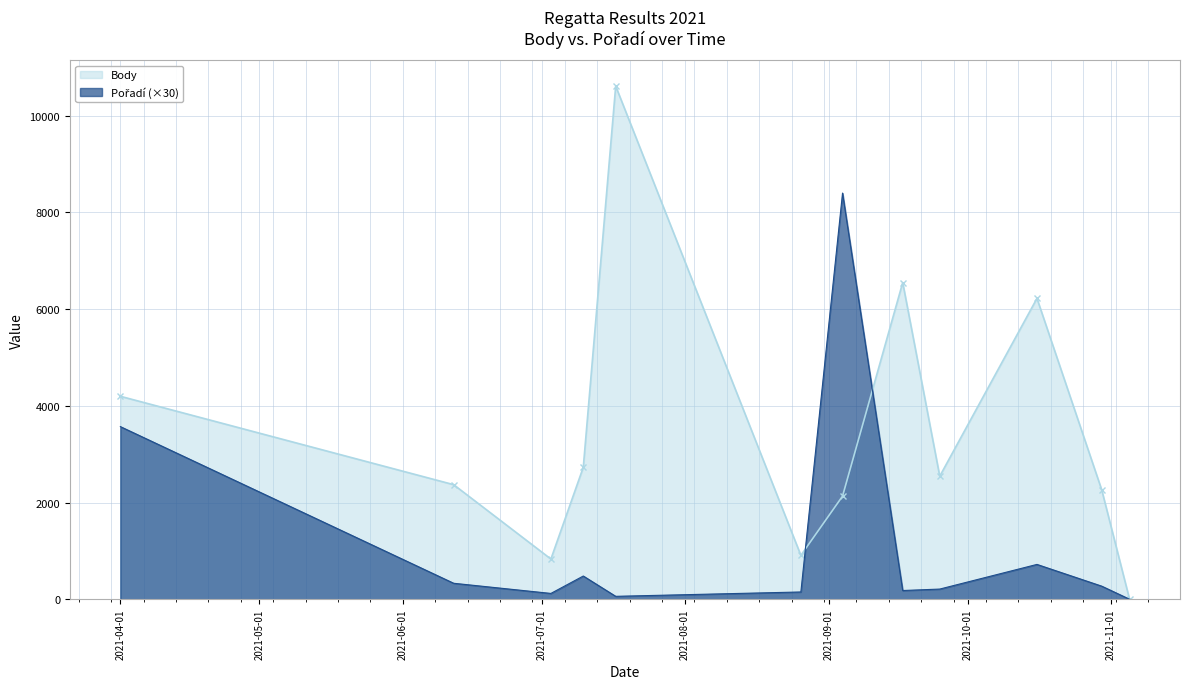

At which category is the sum across all series the highest?

2021-07-17